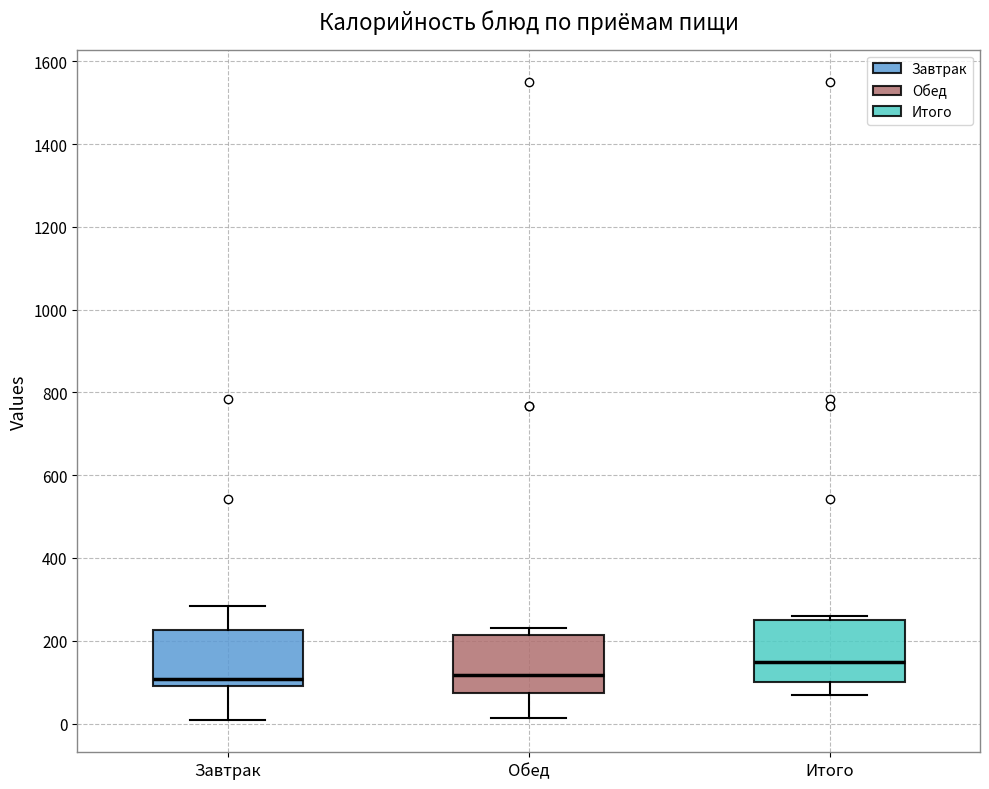

Reading left to right, transcribe this box plot: for each box, give where its median line is, the range the box spans, and where its two whiskers end, as read against the y-axis. The values are not printed on the chart, so give them approximately, as read against the axis.

Завтрак: median 100, box 80 to 220, whiskers 0 to 280
Обед: median 120, box 80 to 220, whiskers 20 to 240
Итого: median 140, box 100 to 260, whiskers 60 to 260 (just above the box's upper edge)